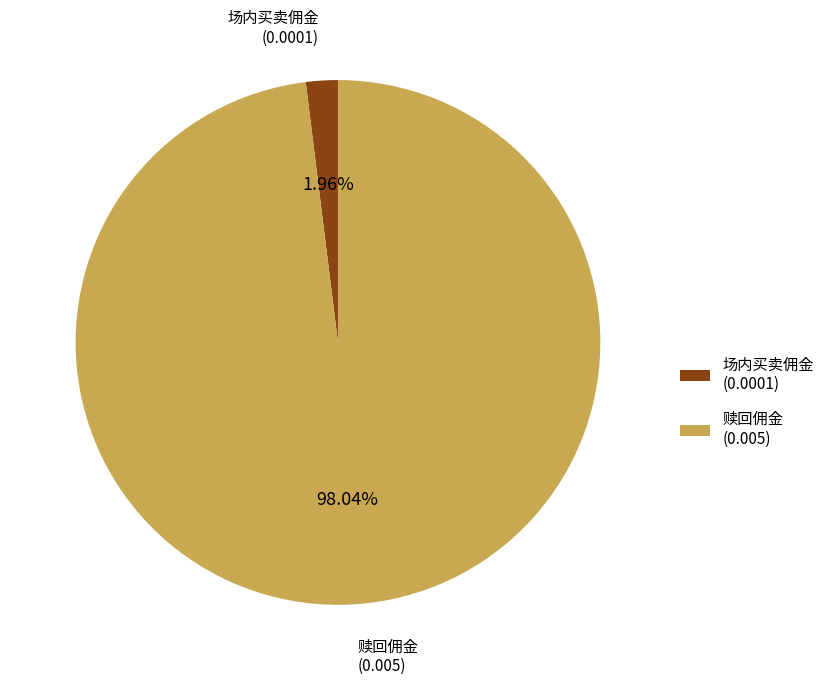

To the nearest percent, what portion does 场内买卖佣金 represent?

2%